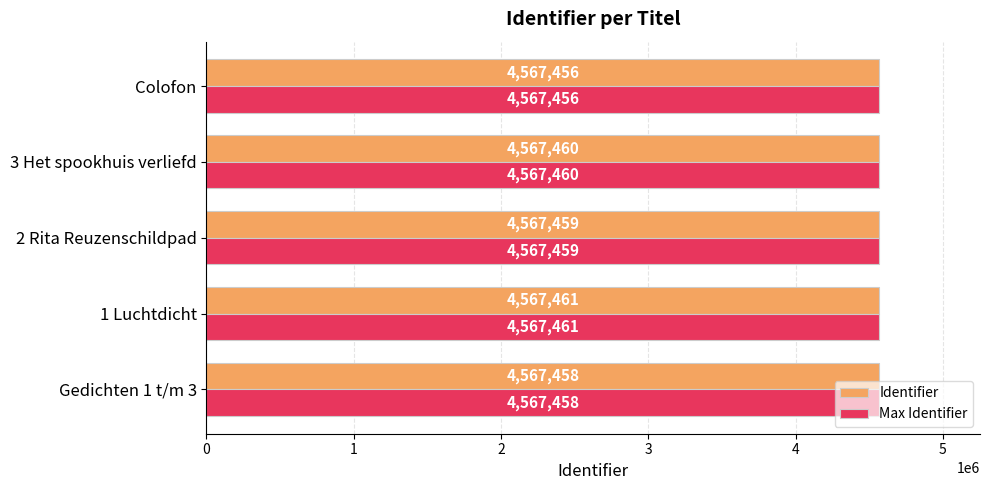

True or false: Identifier has a value of 6035693 at Colofon.

False